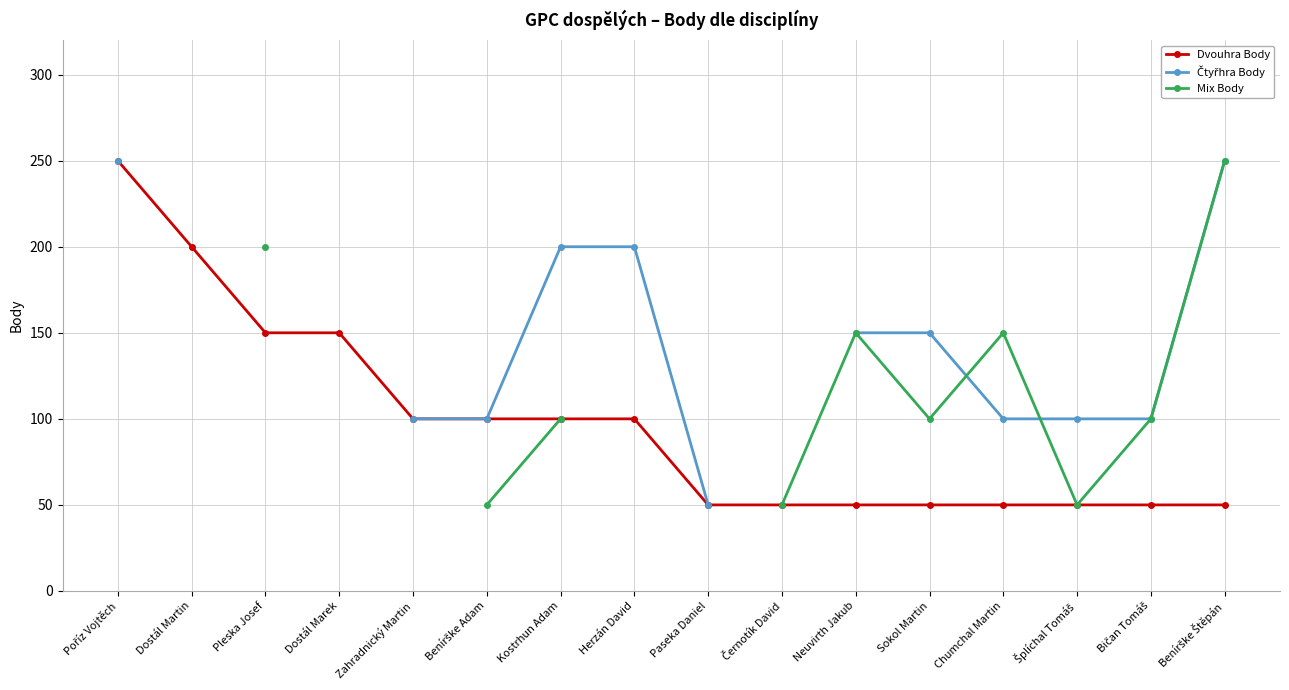

Is it true that Dvouhra Body equals 204.8 at Pleska Josef?

False